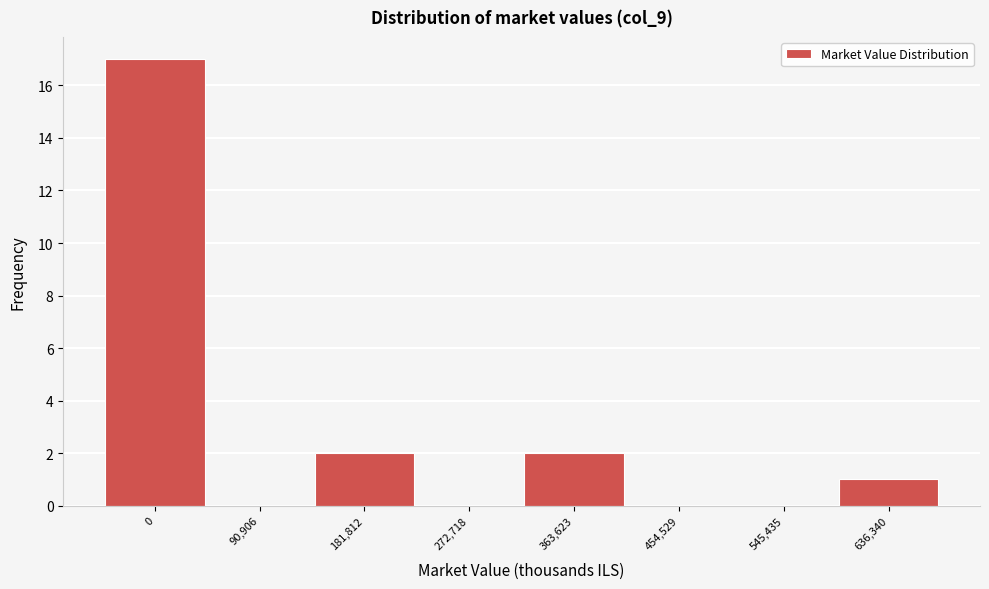

Reading left to right, transcribe all the data shown in this chart.

0=17	90,906=0	181,812=2	272,718=0	363,623=2	454,529=0	545,435=0	636,340=1